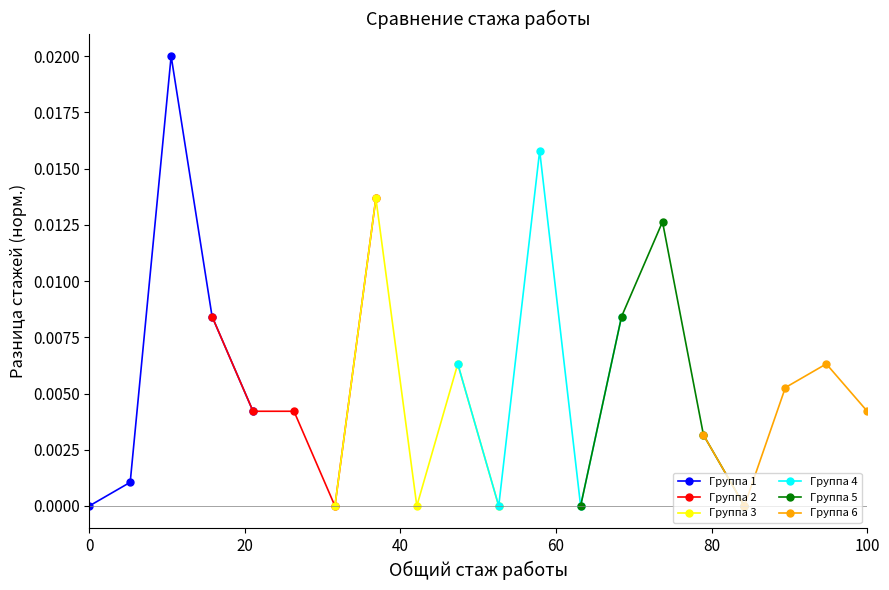

True or false: Группа 1 has more than 0 interior local peaks.

True